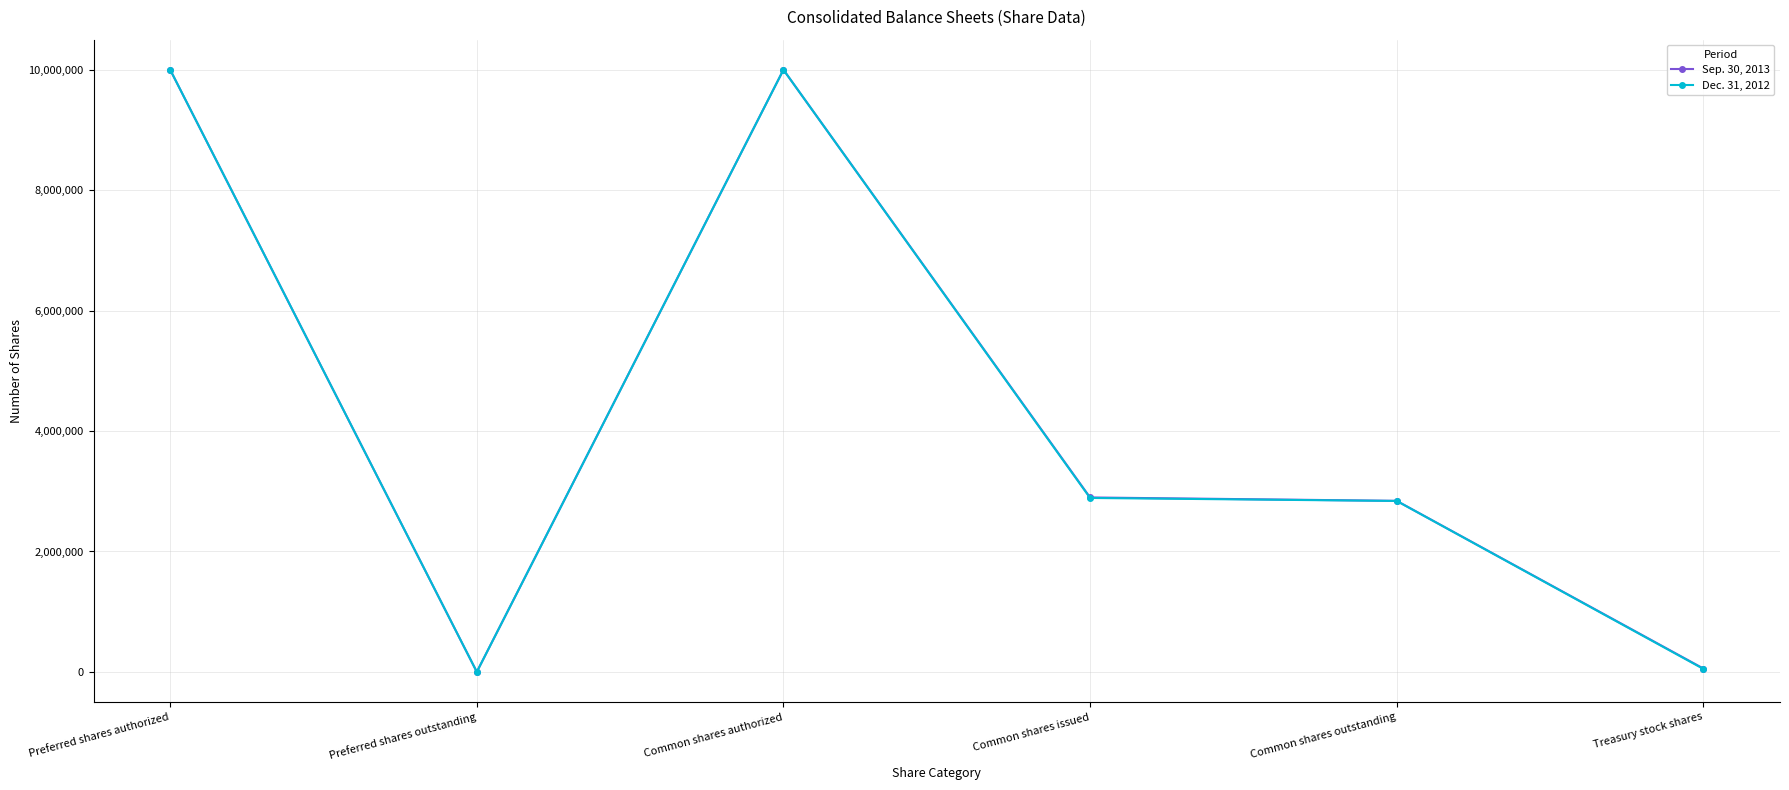

What is the total value across all series at Common shares outstanding?

5679894